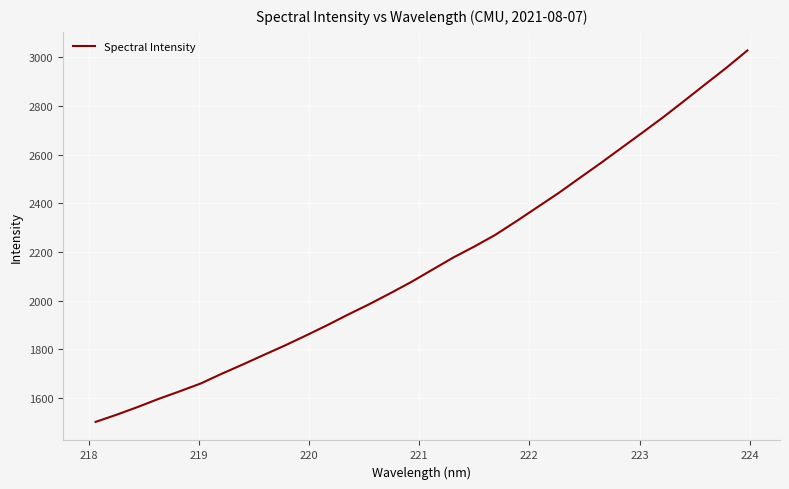

What is the difference between the maximum and minimum values?

1525.7